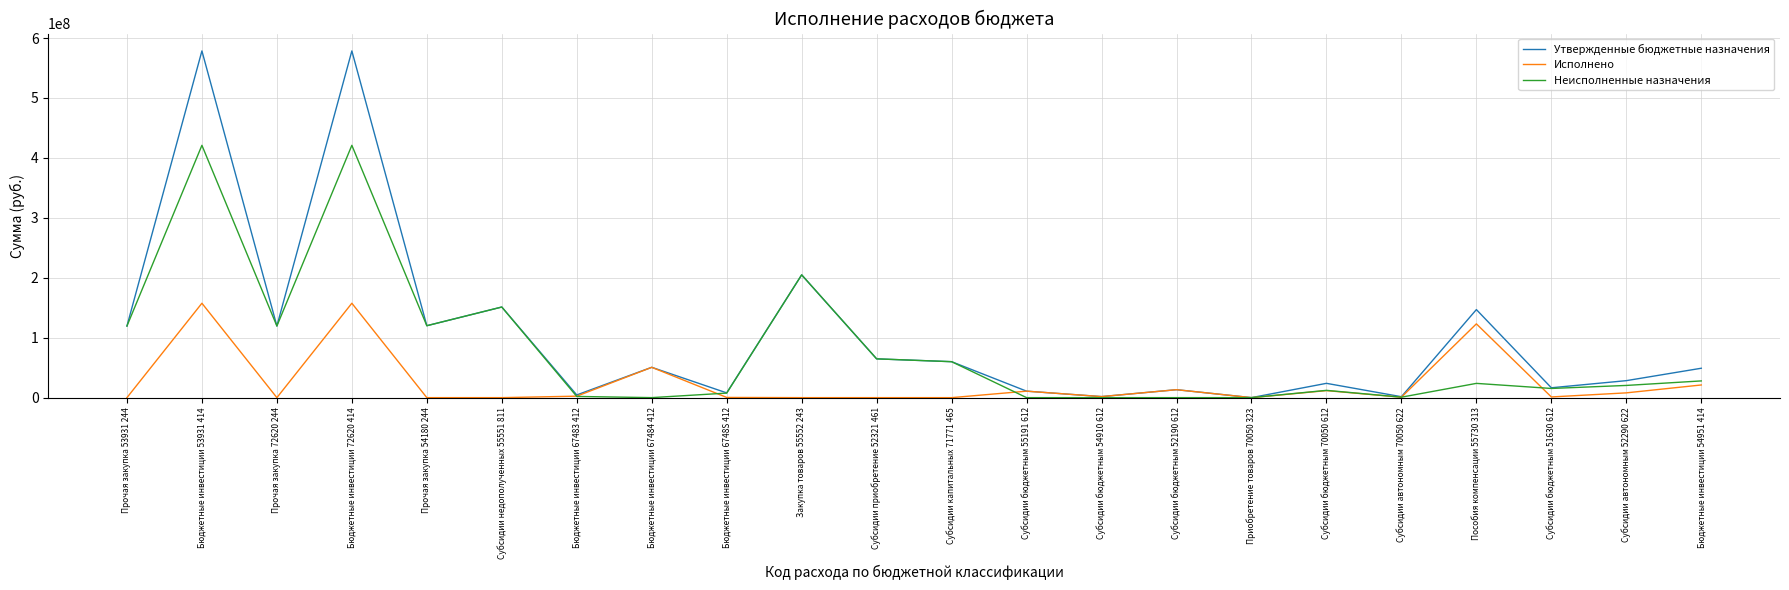

Rank the series by their average value, from highest to lowest.

Утвержденные бюджетные назначения, Неисполненные назначения, Исполнено